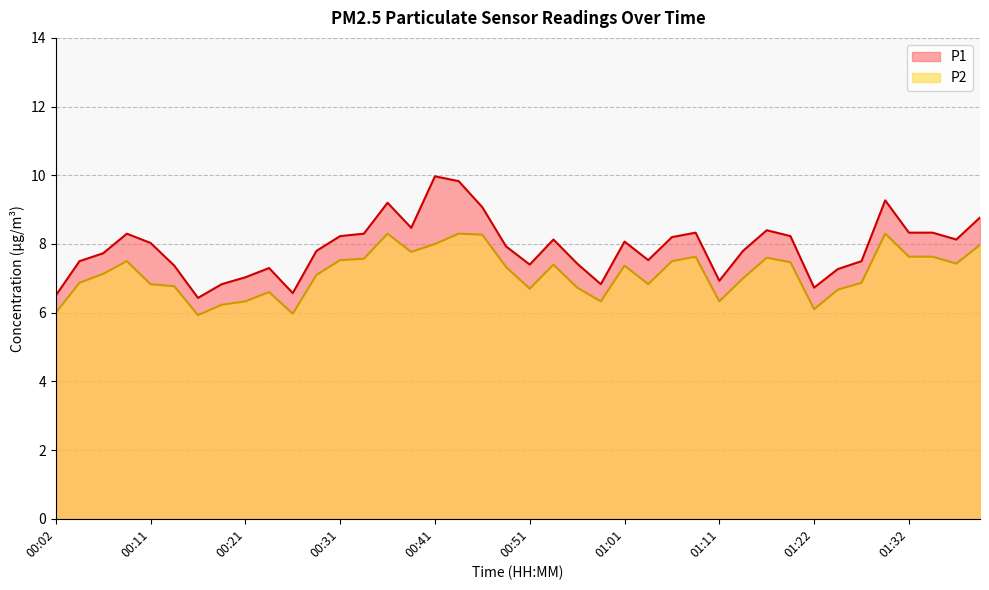

Which series changed the most between 00:39 and 00:59?

P1